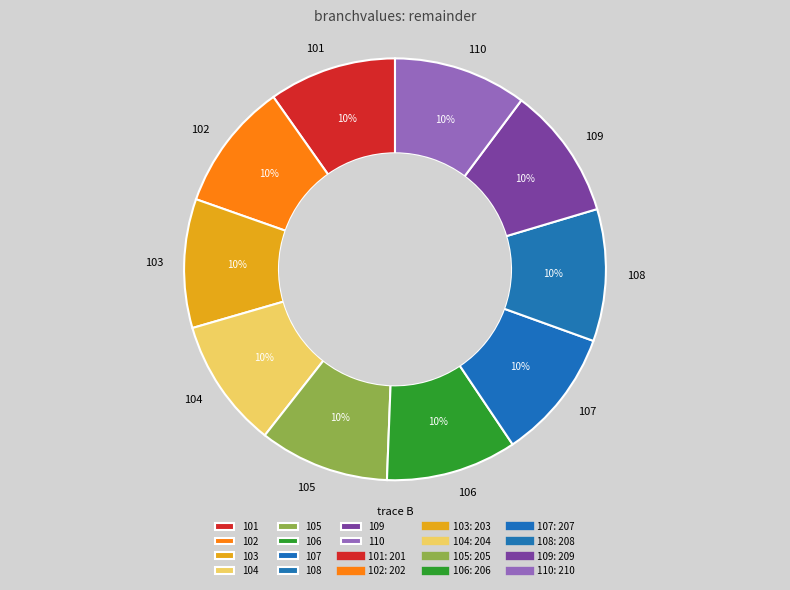

Is the sum of 104 and 109 greater than half?

No